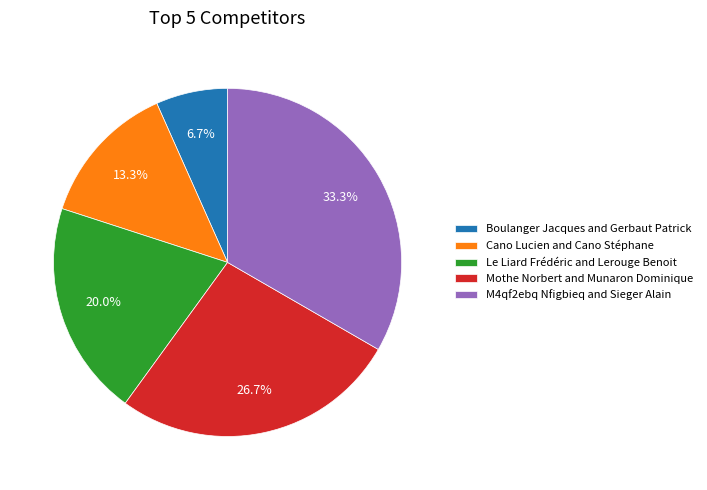

Does any single category account for the majority?

No